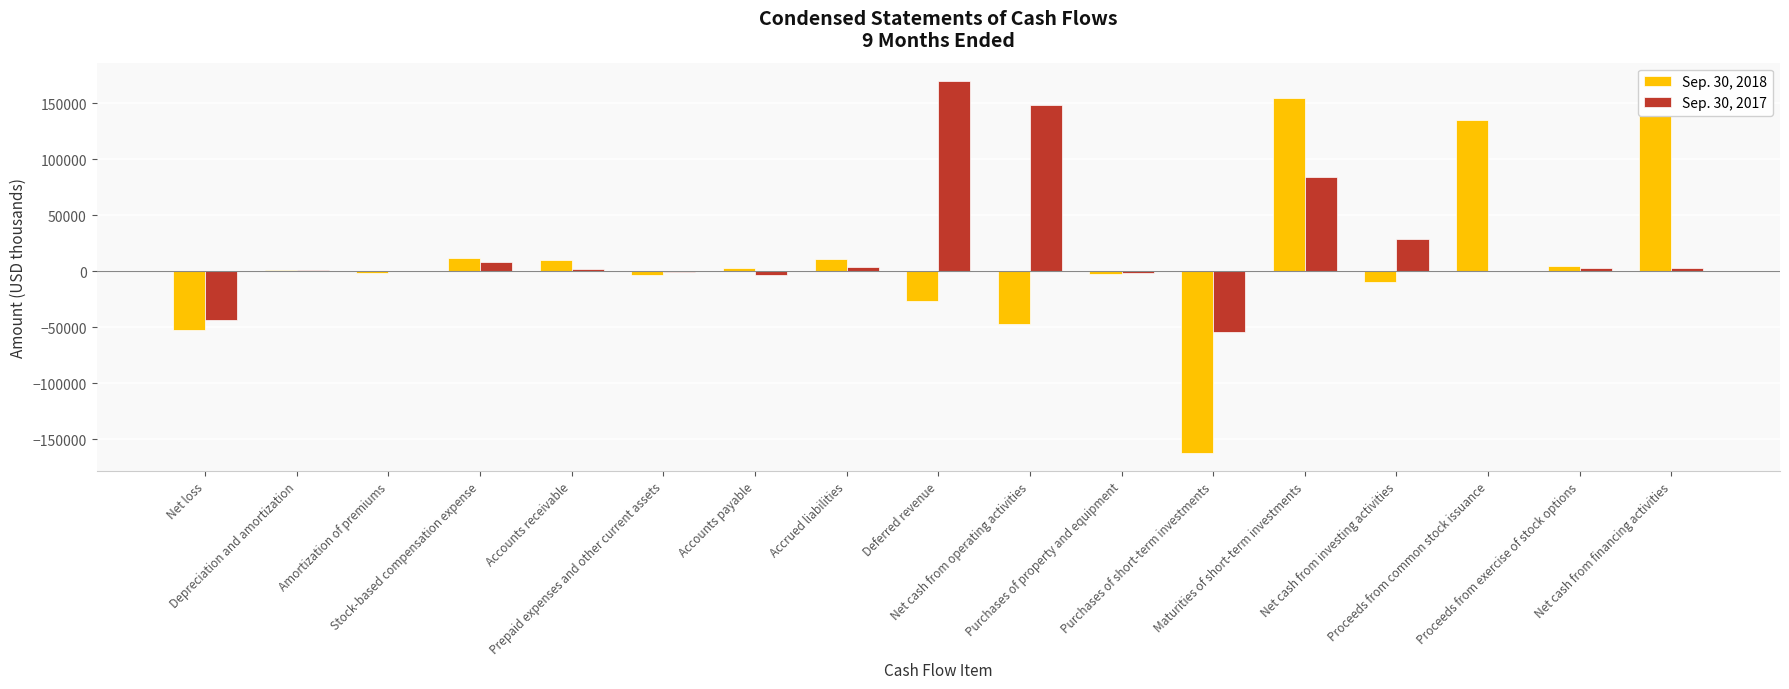

Where does the Sep. 30, 2017 series first go above 1976?

Stock-based compensation expense